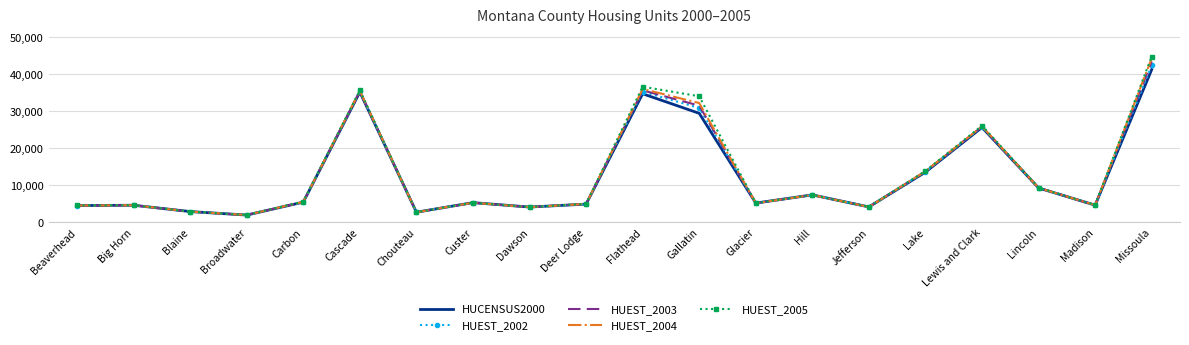

What is the approximate value of HUCENSUS2000 at Madison, to the nearest 50?

4650